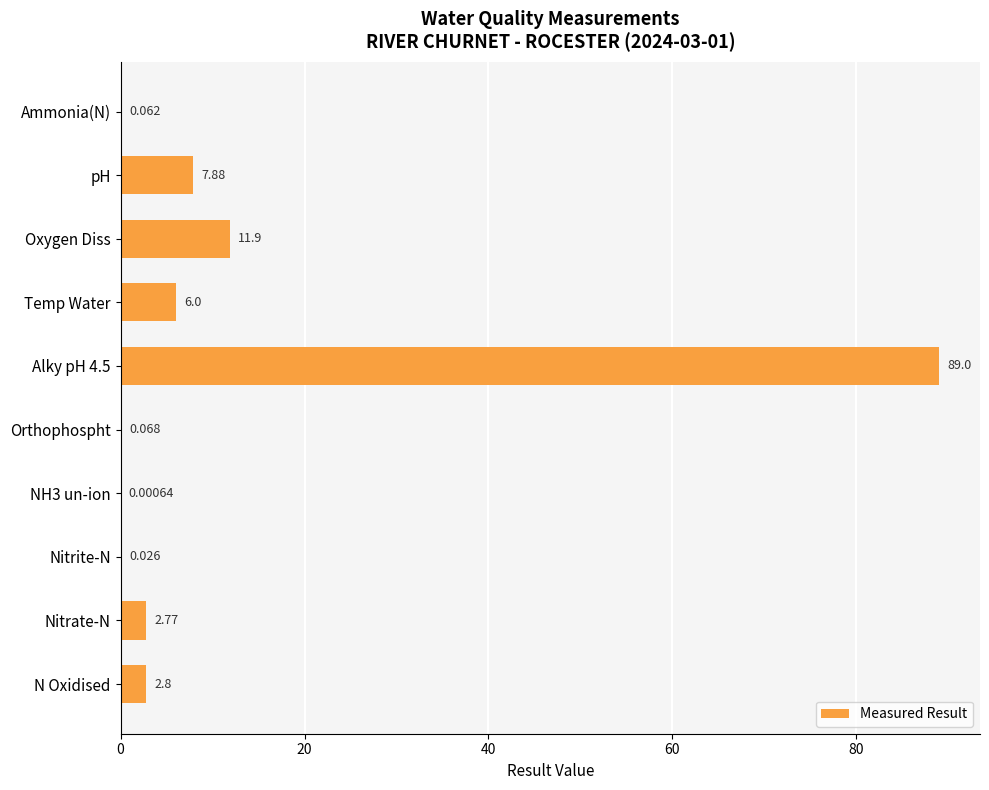

Are the bars horizontal?

Yes